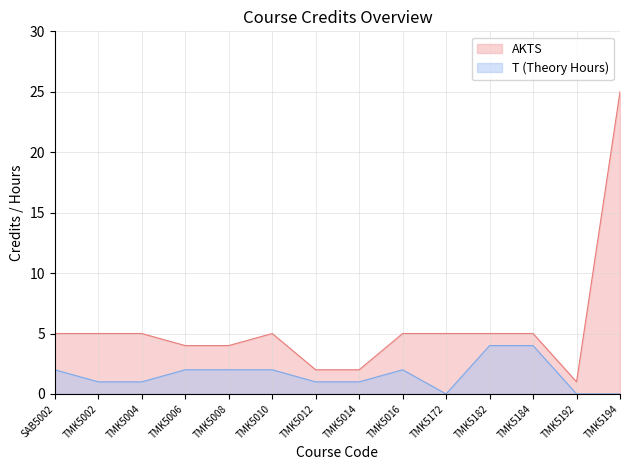

True or false: AKTS and T intersect in this chart.

False